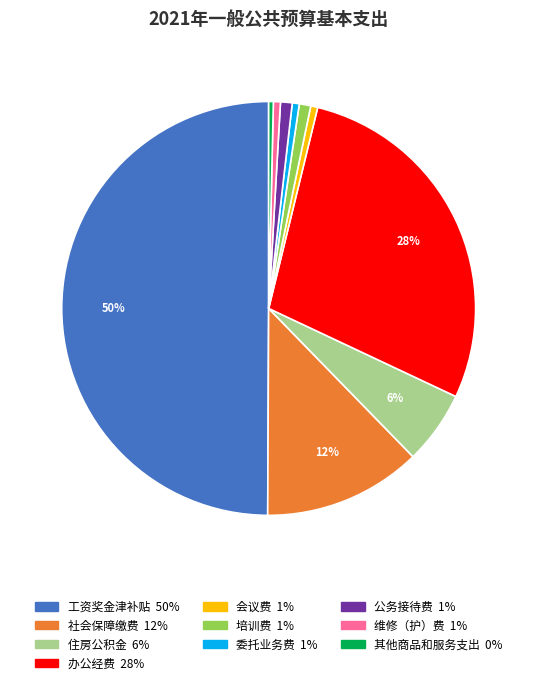

True or false: 委托业务费 accounts for 6% of the total.

False